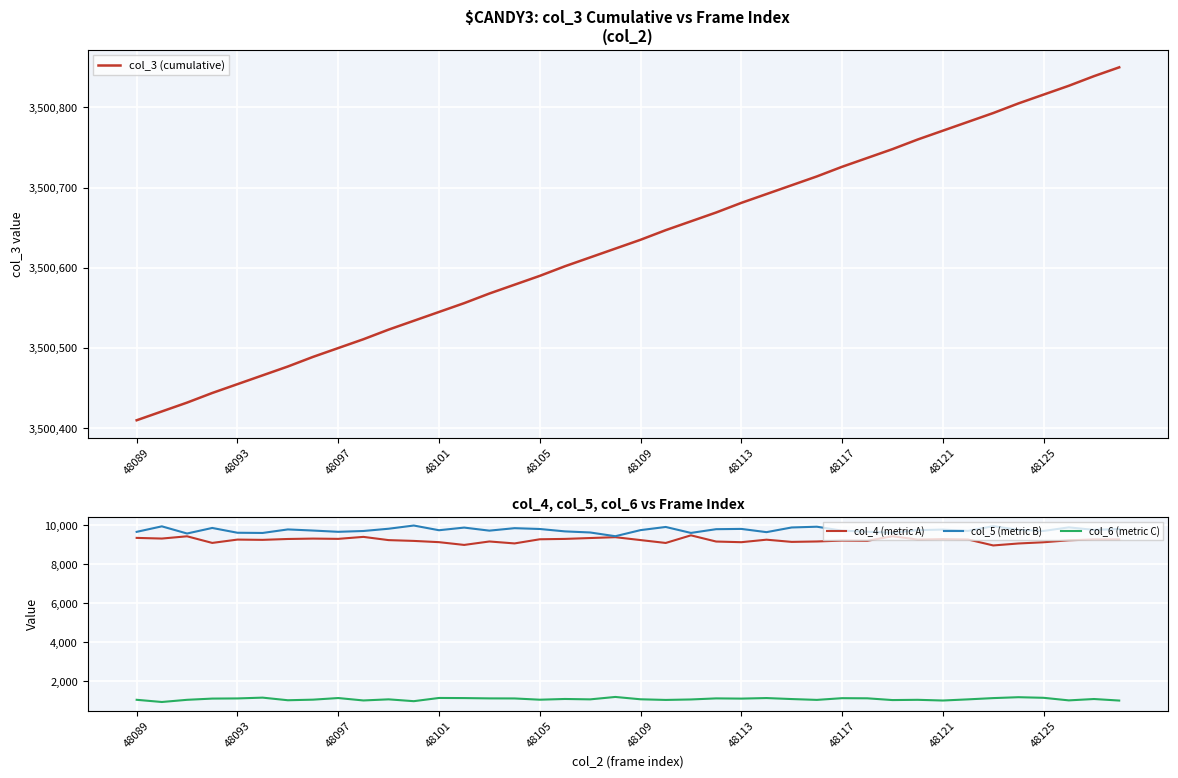

What is the difference between the highest and lowest values at 33?

3499713